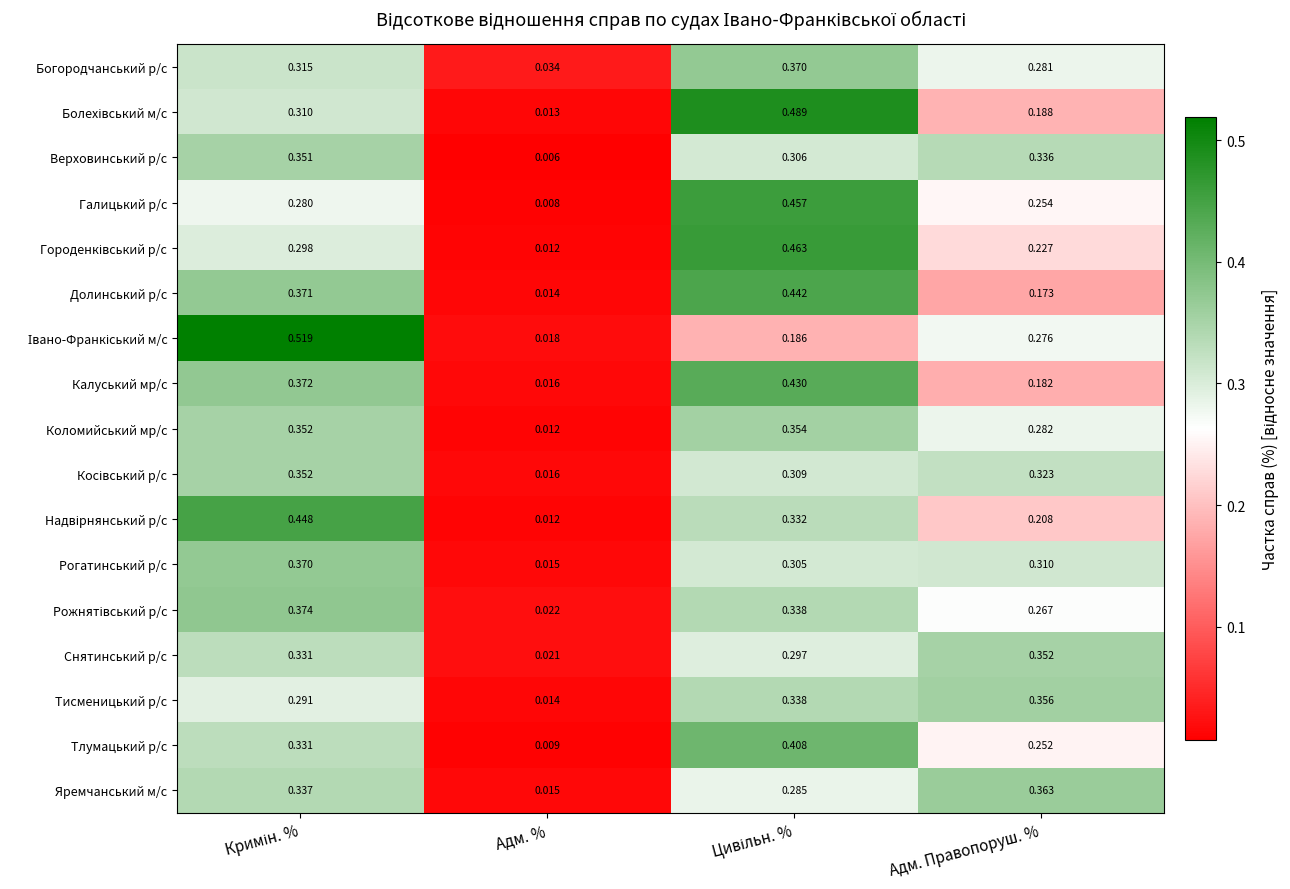

At which label does Верховинський р/с reach its minimum?

Адм. %